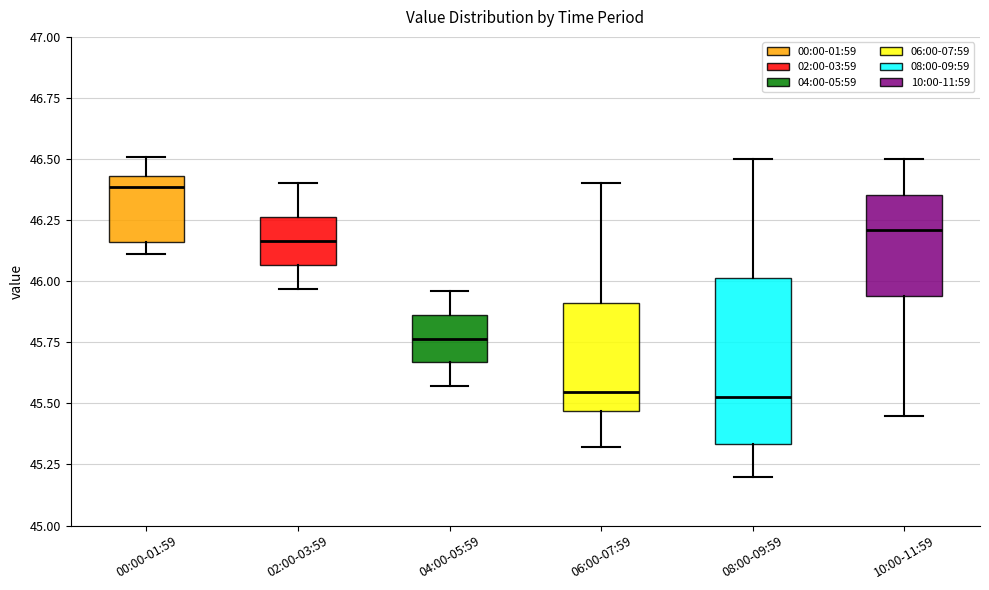

Comparing the boxes themselves (not the whiskers), which one is the tallest?

08:00-09:59